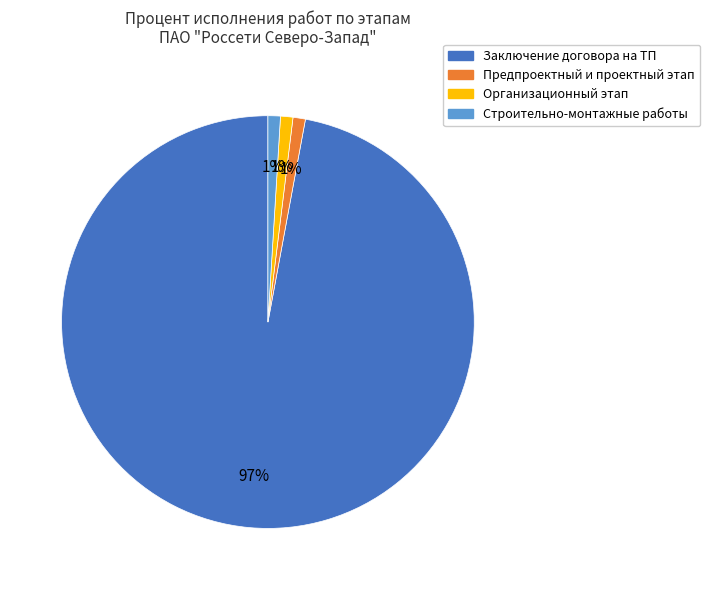

Is the sum of Заключение договора на ТП and Организационный этап greater than half?

Yes